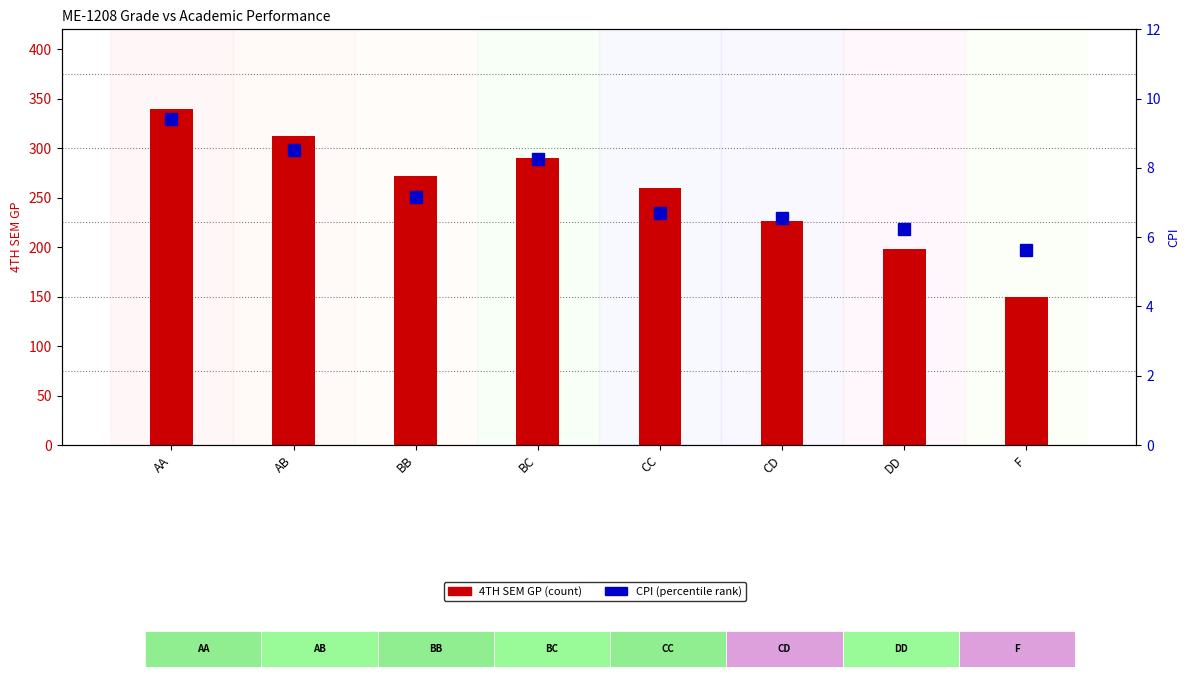

Rank the series at AA from highest to lowest value.

4TH SEM GP (40), CPI